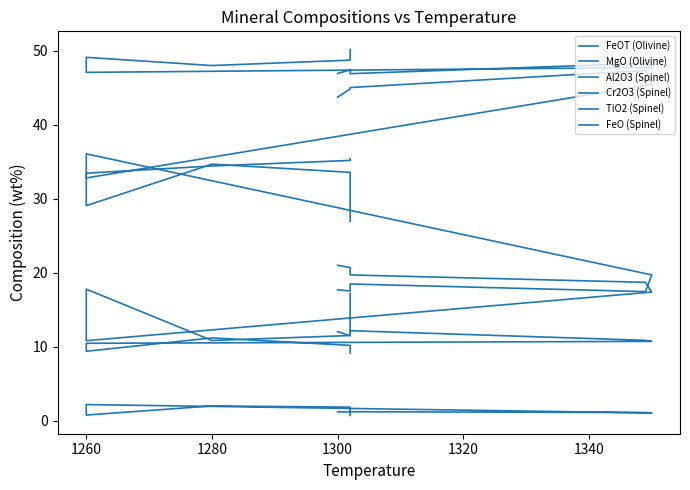

Which series has the largest total across all categories?

MgO (Olivine)